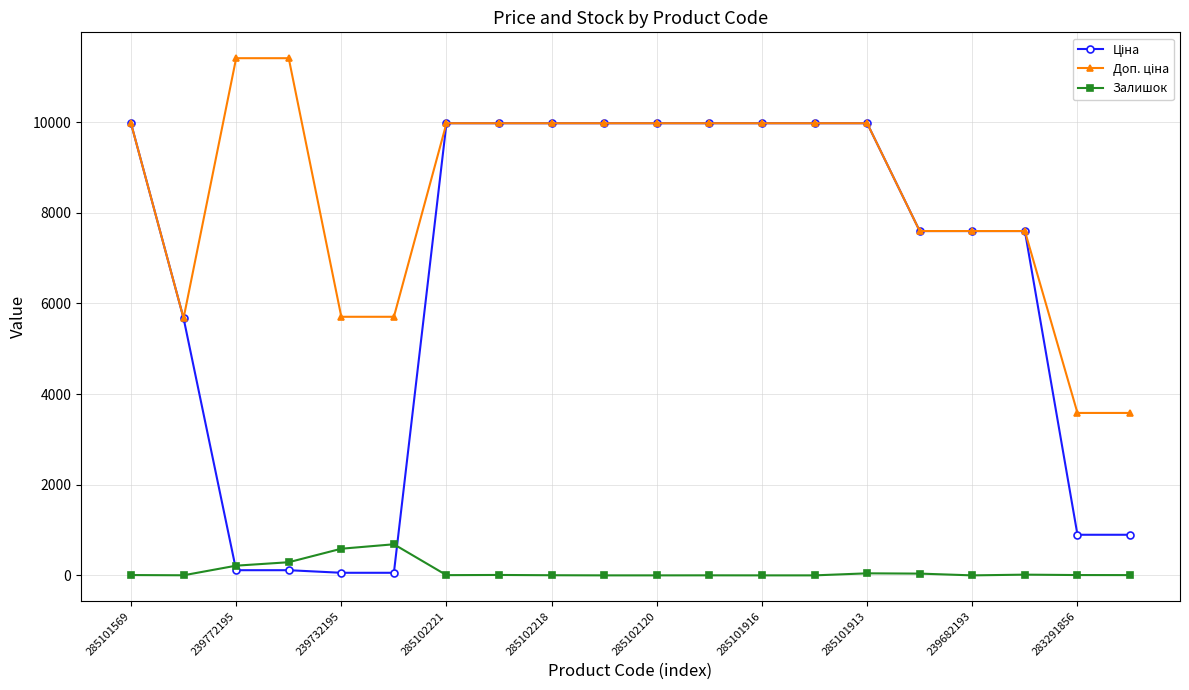

What is the maximum value for Залишок?

686.0